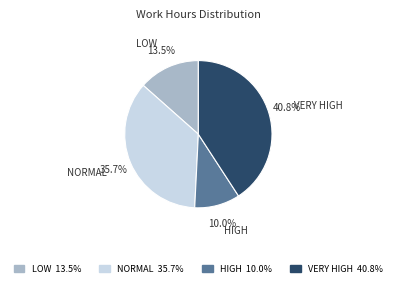

Is there any slice that represents more than half of the pie?

No